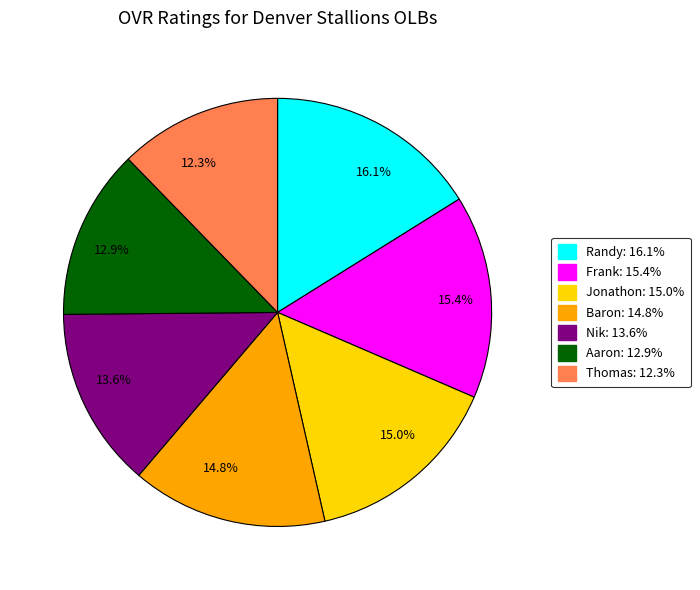

What is the total percentage of 15.0% and 13.6%?

28.6%